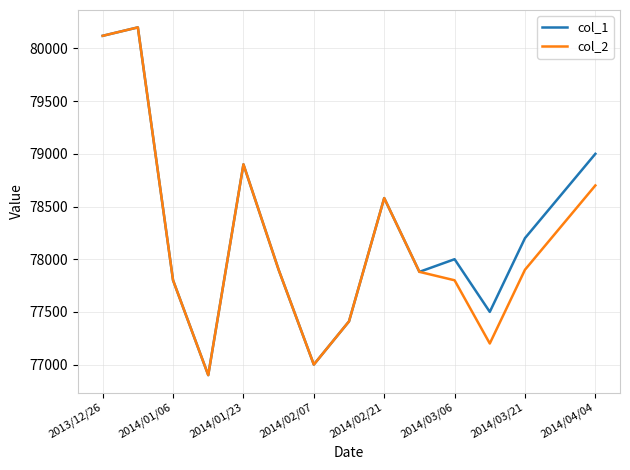

How many lines are shown in the chart?

2